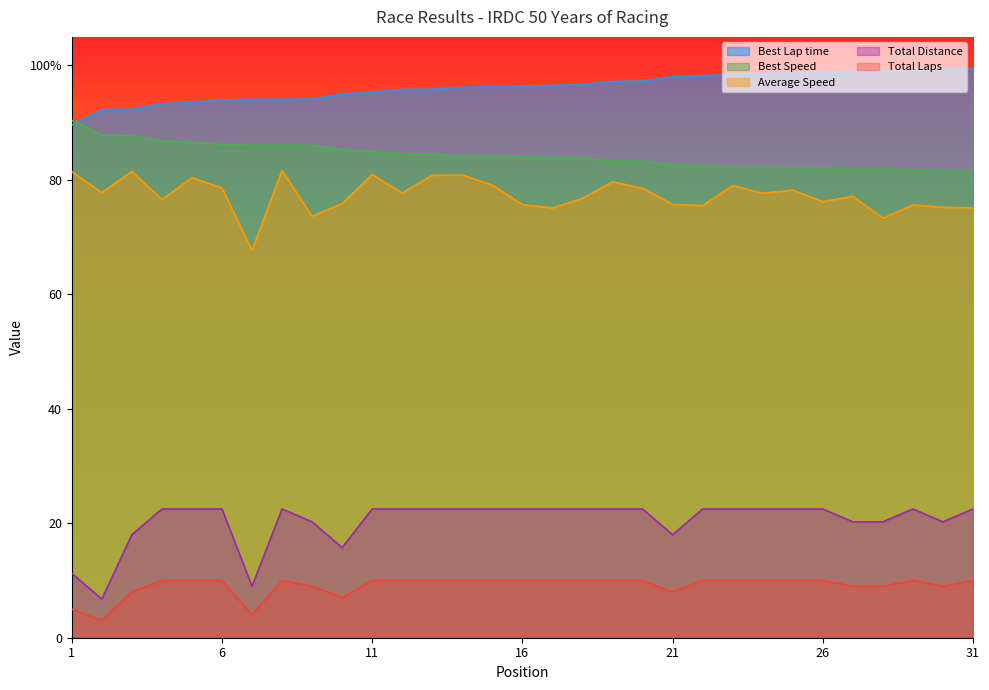

True or false: Best Lap time has more than 1 points higher than both neighbors.

False